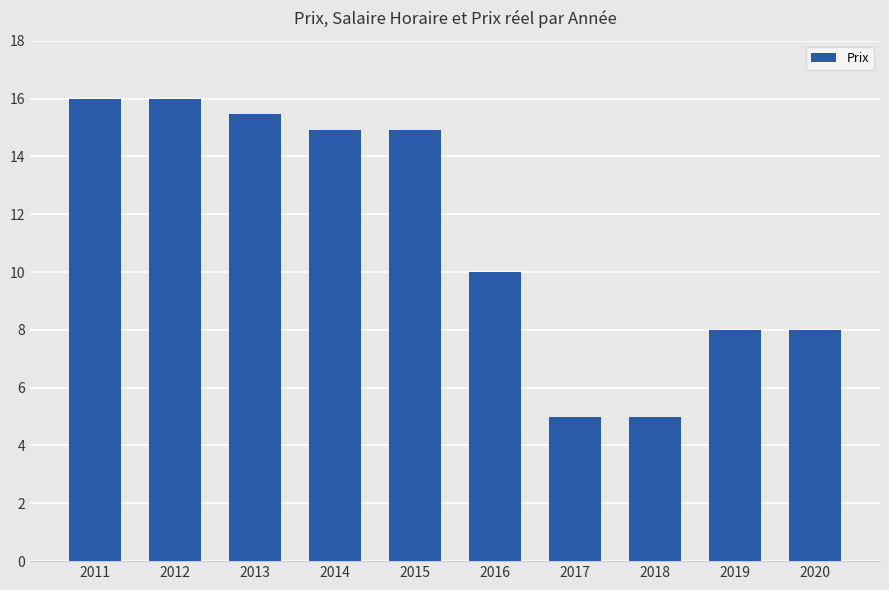

What is the average value?

11.3